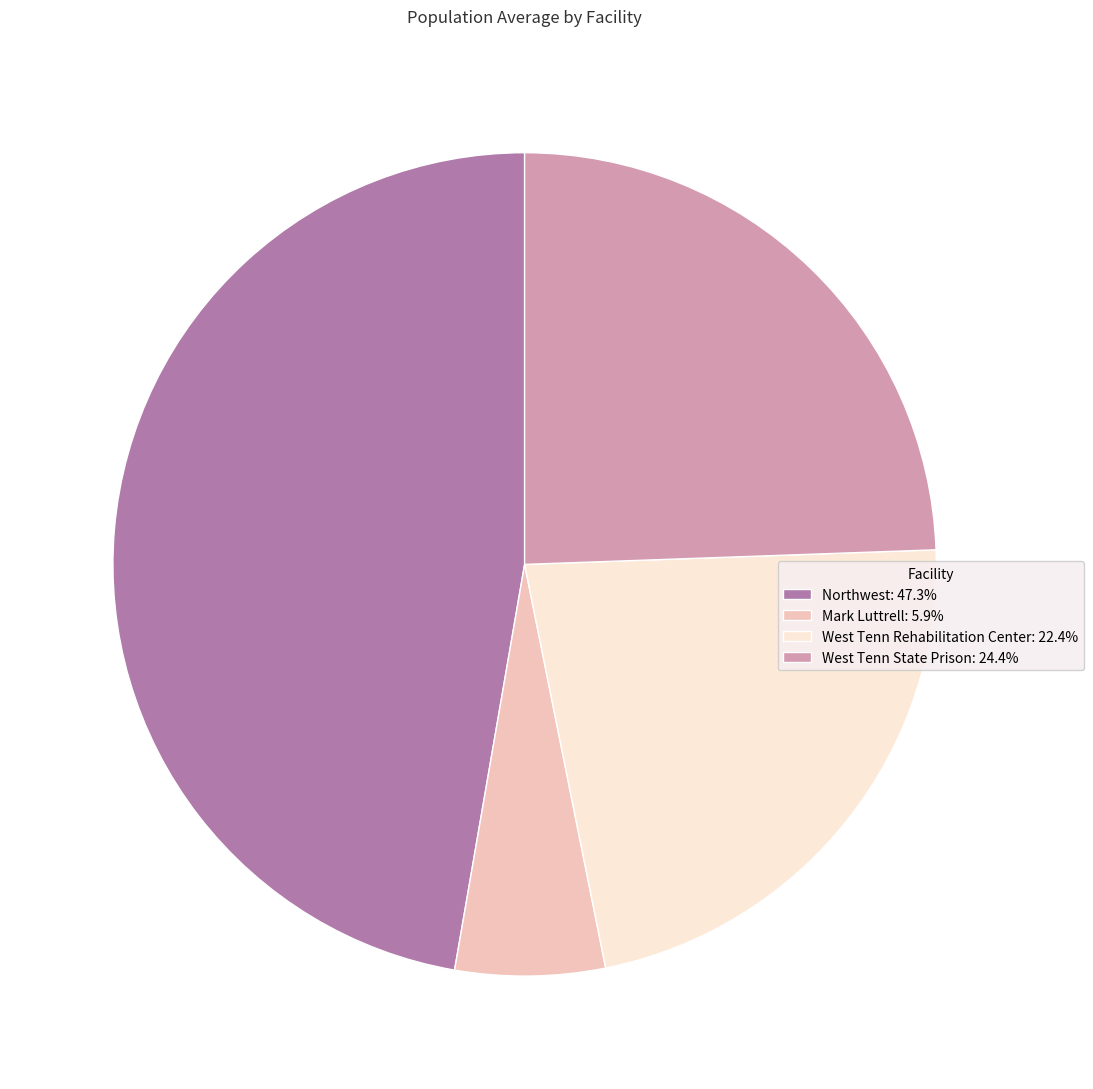

Is there a majority slice in this chart?

No